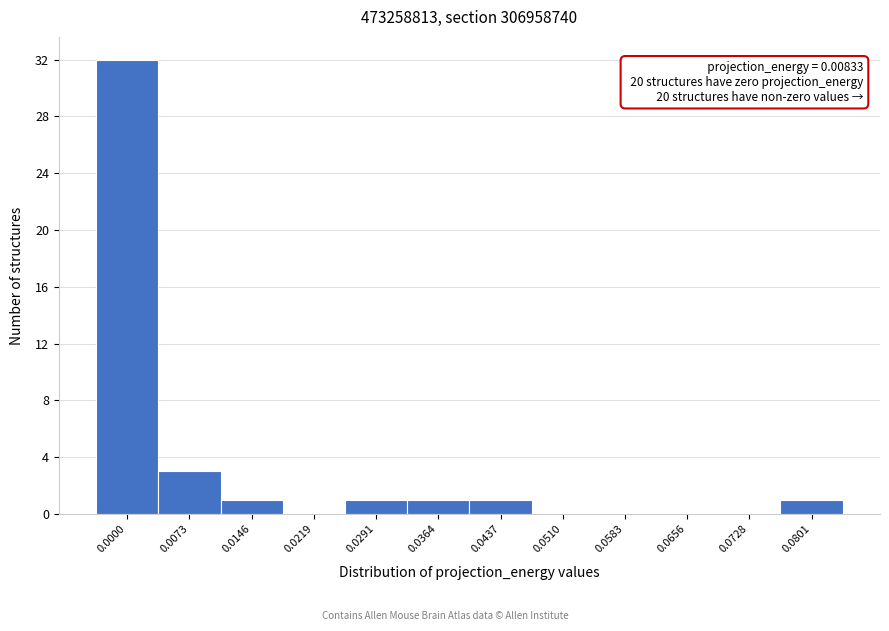

Reading right to left, transcribe all the data shown in this chart.

0.0801=1	0.0728=0	0.0656=0	0.0583=0	0.0510=0	0.0437=1	0.0364=1	0.0291=1	0.0219=0	0.0146=1	0.0073=3	0.0000=32